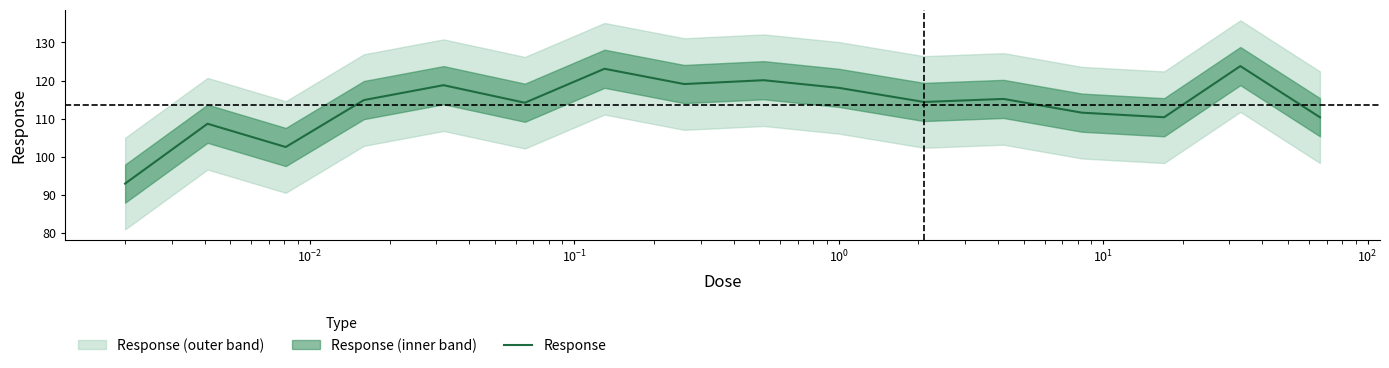

Does the chart display data point markers on the line(s)?

No